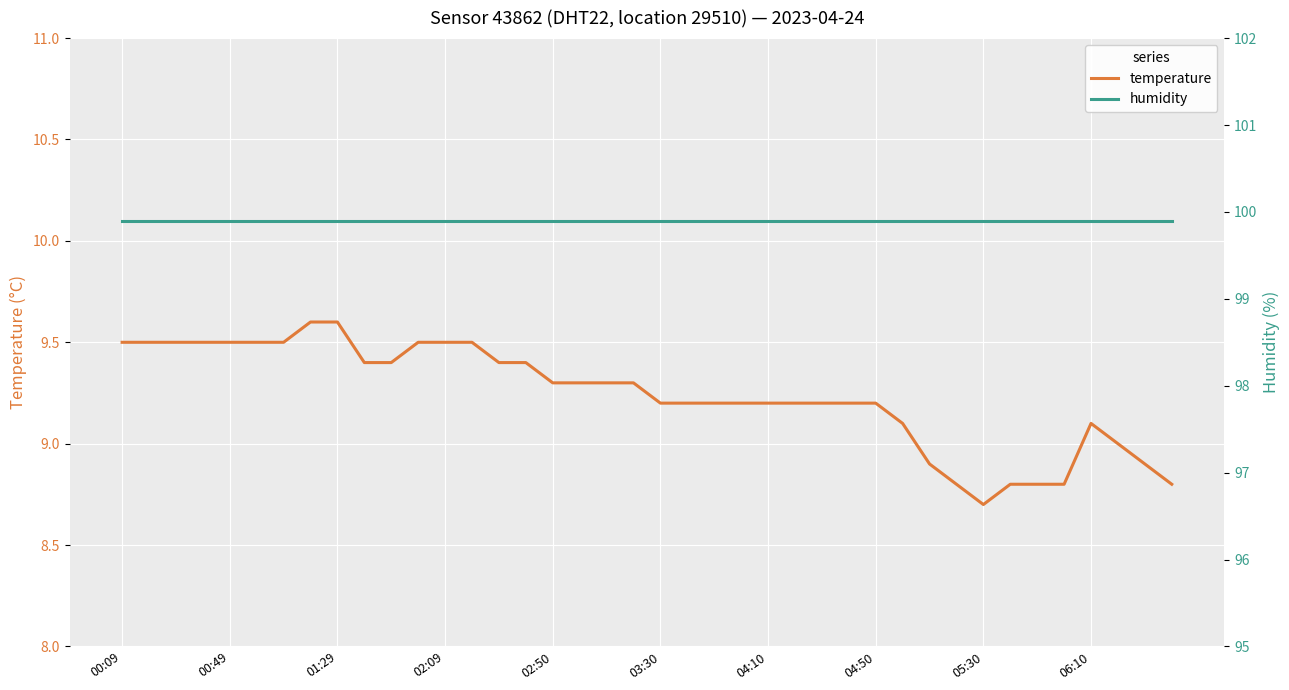

Read the humidity value at 35.

99.9